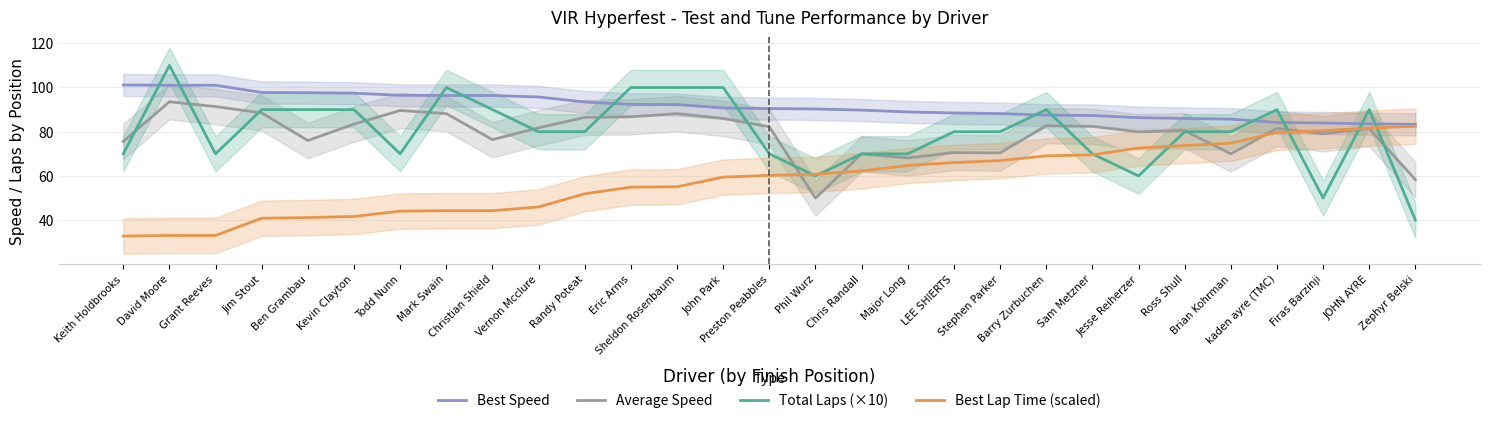

The Average Speed series shows 108.4 at Preston Peabbles. True or false?

False